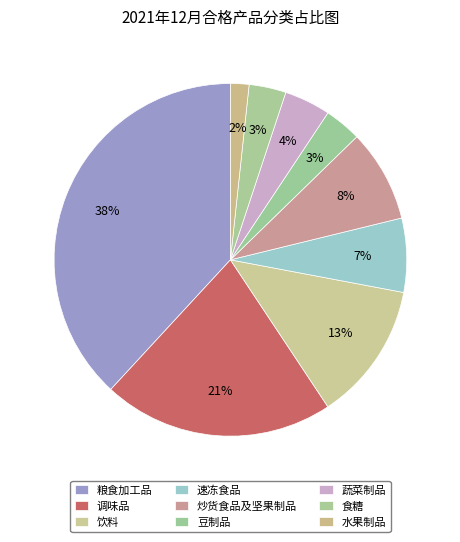

How many segments does this pie chart have?

9